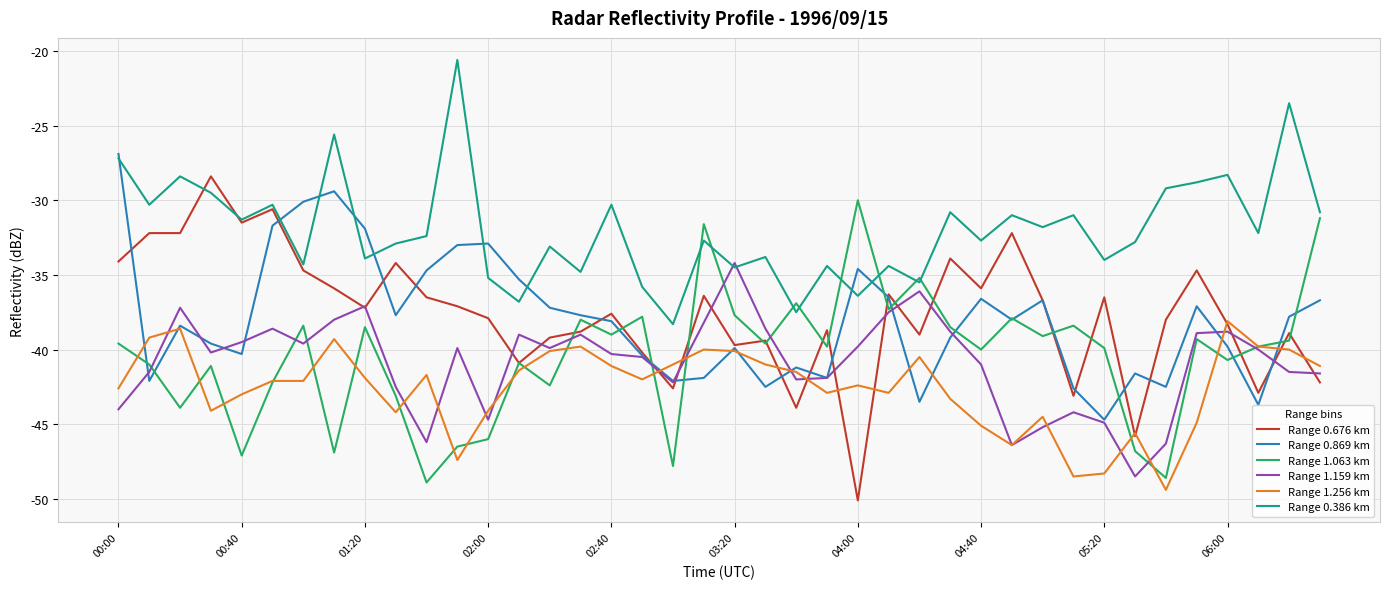

What is the sum of all Range 1.159 km values?

-1634.3